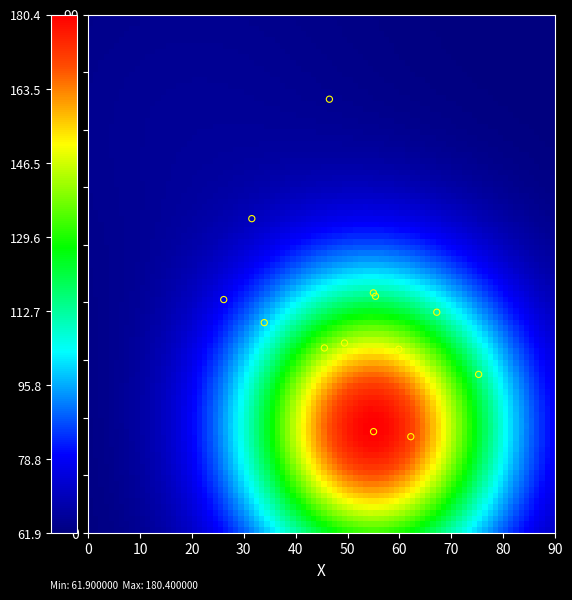

True or false: 2962ed286b4009b8bff77e13bb9dbe3e6099cc8 has a value of -2 at direction.

False